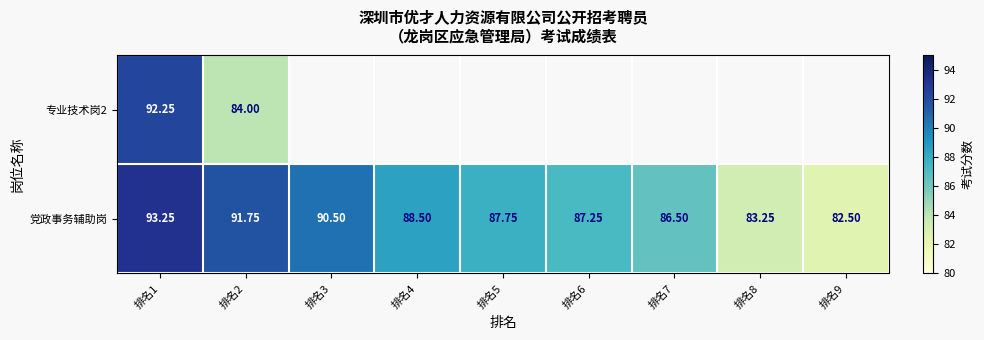

At how many categories does at least one series exceed 86?

7